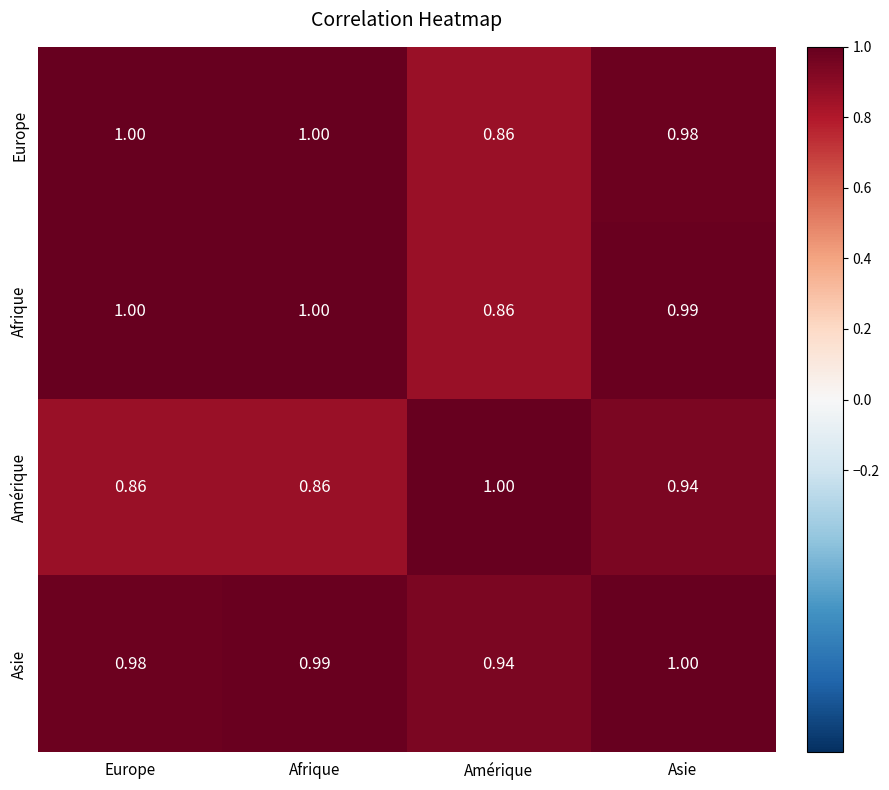

Which category has the lowest value in the Asie series?

Amérique